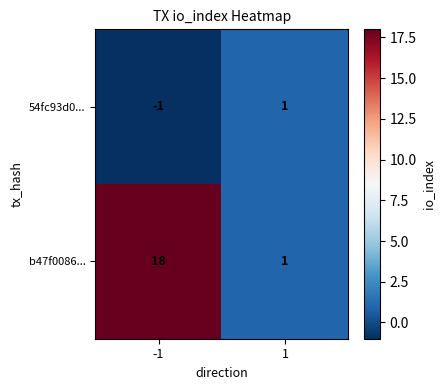

What is the minimum value shown in the chart?

-1